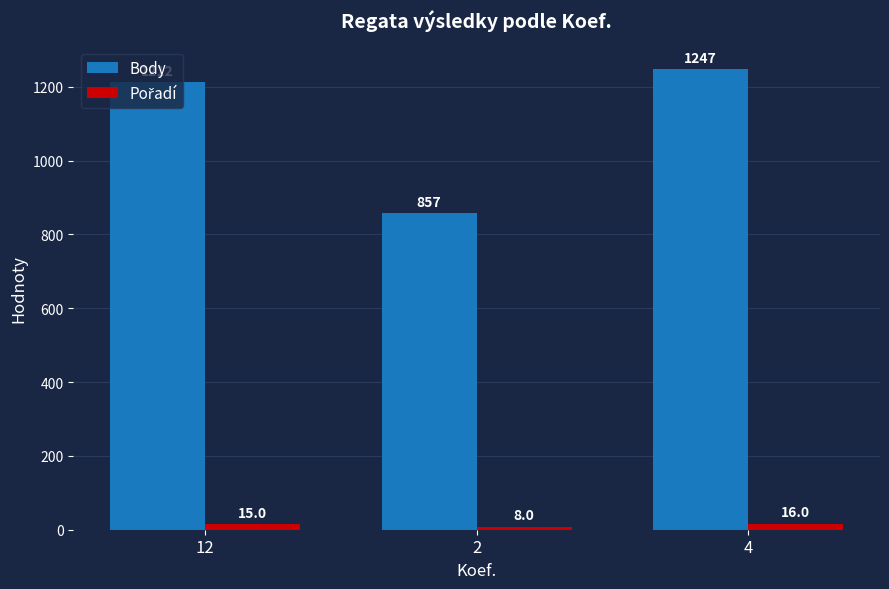

True or false: Body has a value of 1860 at 4.

False